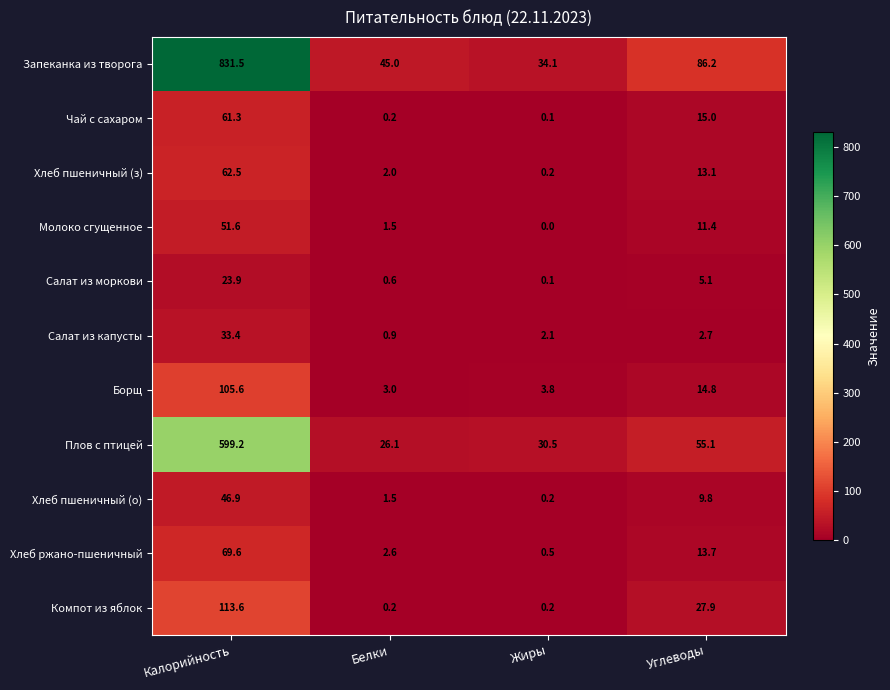

What is the total value across all series at Жиры?

71.8